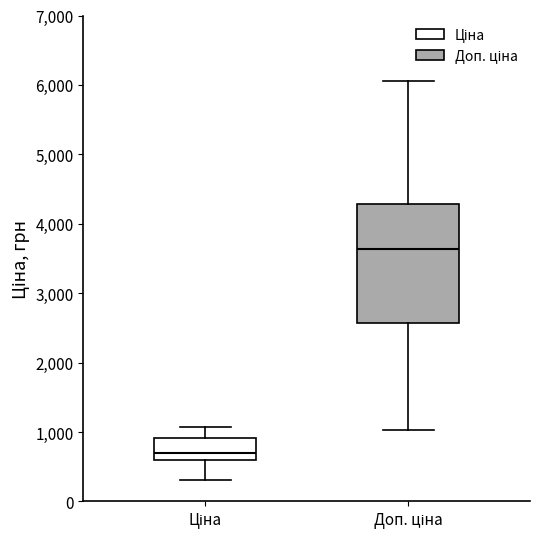

Which box has the highest median line?

Доп. ціна